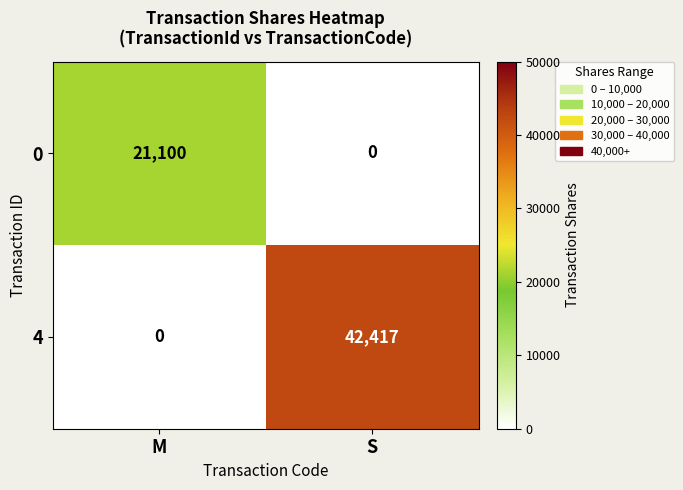

Which category has the lowest value in the 4 series?

M